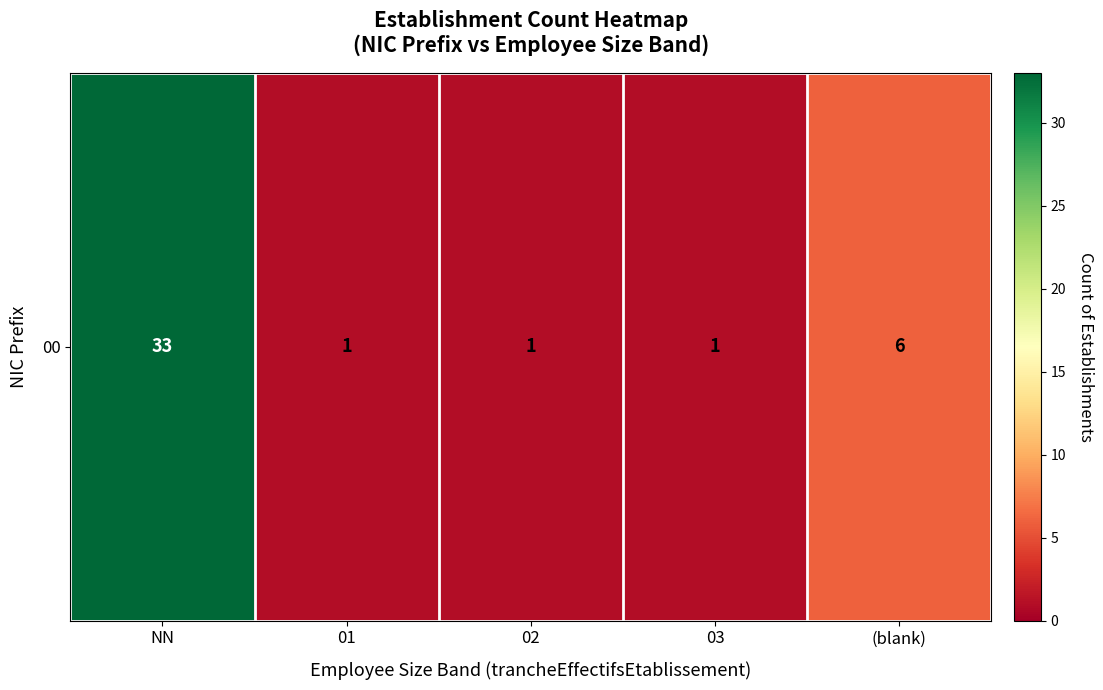

The chart shows a value of 51 at NN. True or false?

False